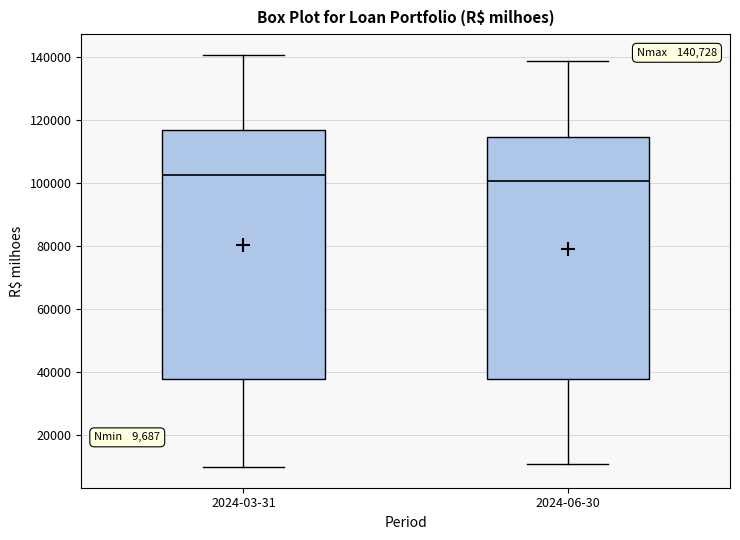

Which box is the tallest, from its lower edge to its upper edge?

2024-03-31